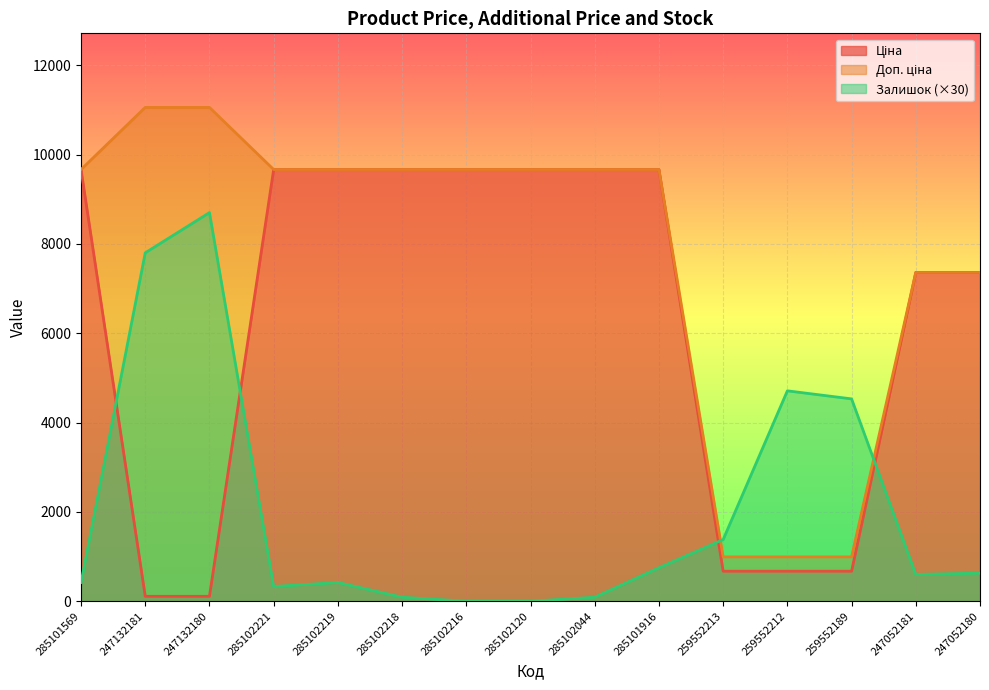

What is the label of the 13th point from the right?

247132180